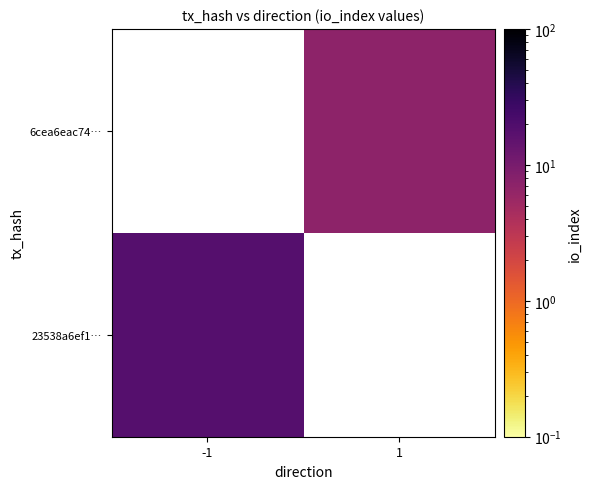

What value does the 23538a6ef1… series have at -1?

18.0